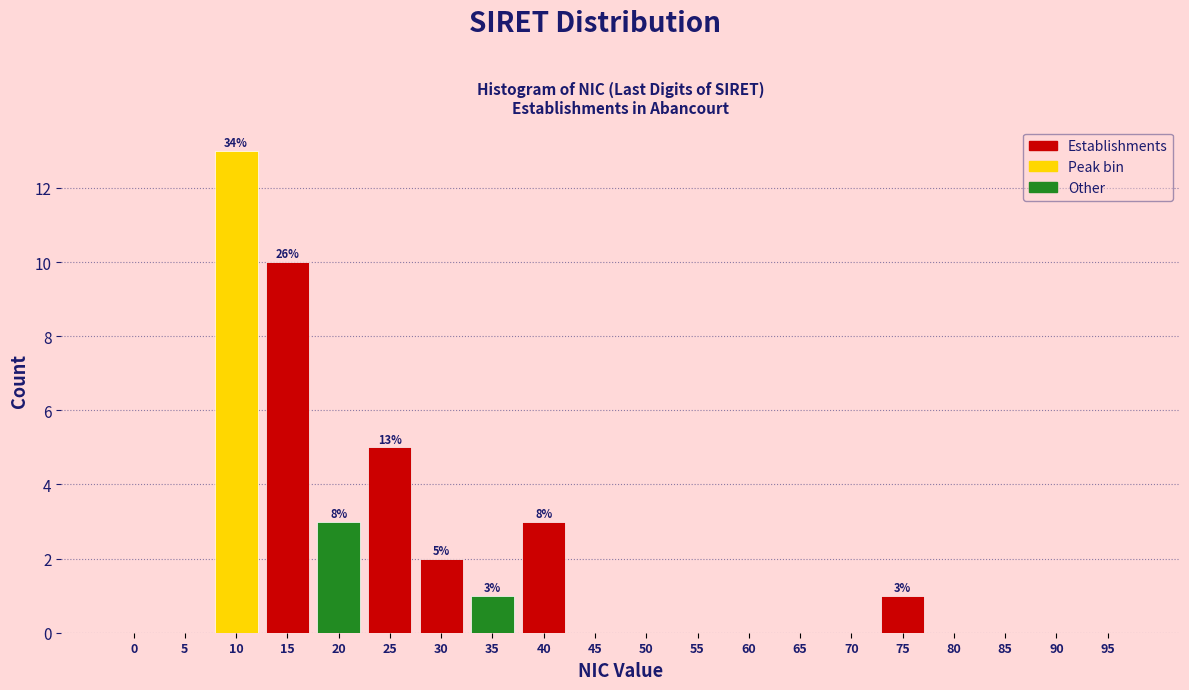

Reading left to right, transcribe all the data shown in this chart.

0=0	5=0	10=13	15=10	20=3	25=5	30=2	35=1	40=3	45=0	50=0	55=0	60=0	65=0	70=0	75=1	80=0	85=0	90=0	95=0